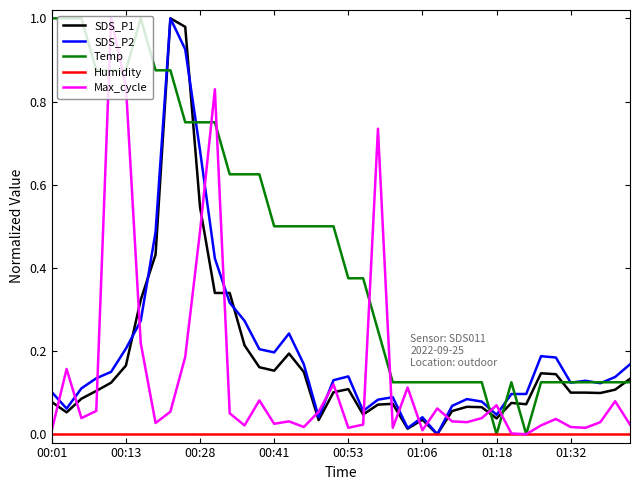

Which series has the largest total across all categories?

Temp